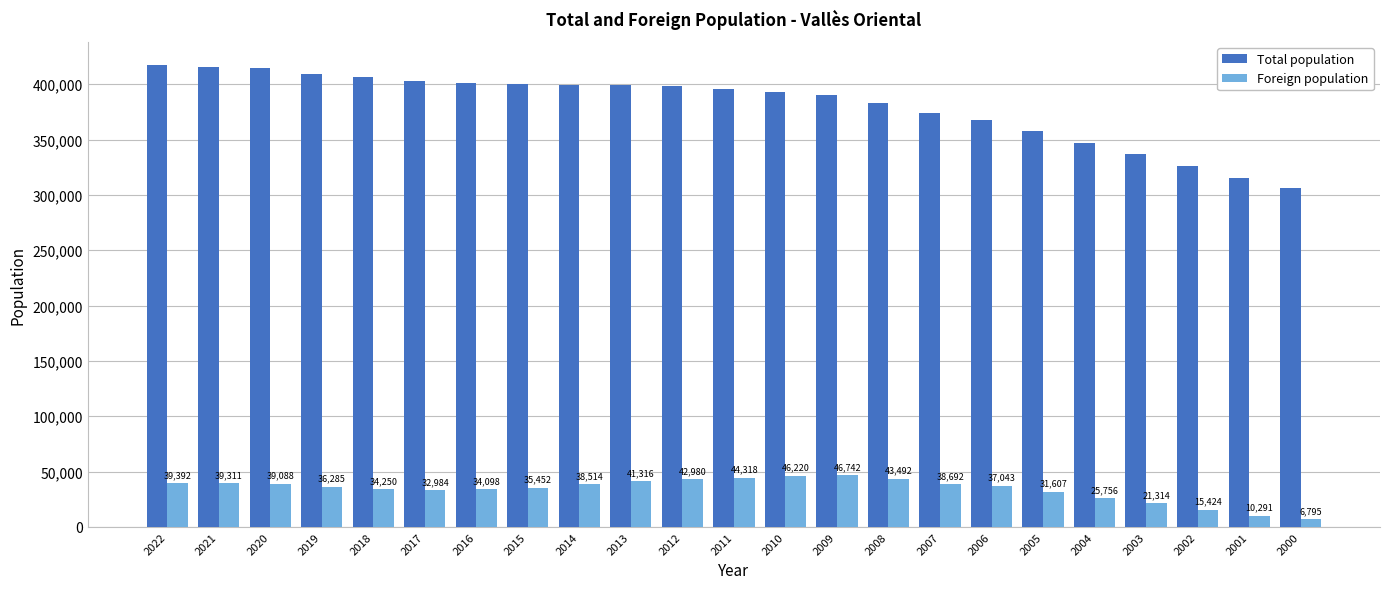

What is the value of the Foreign population bar at the 10th from the left?

41316